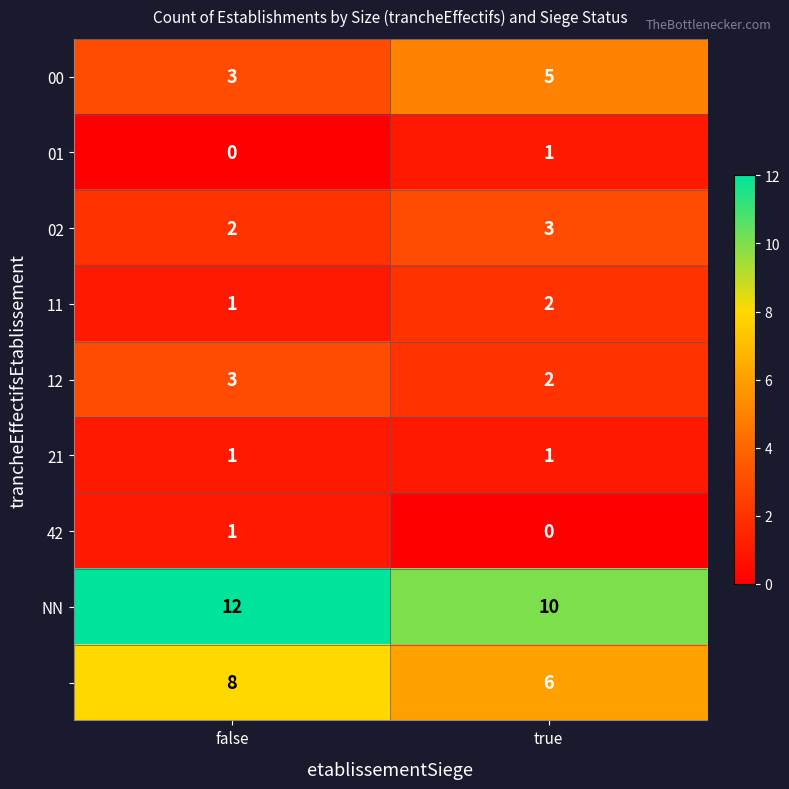

At which category is the sum across all series the highest?

false